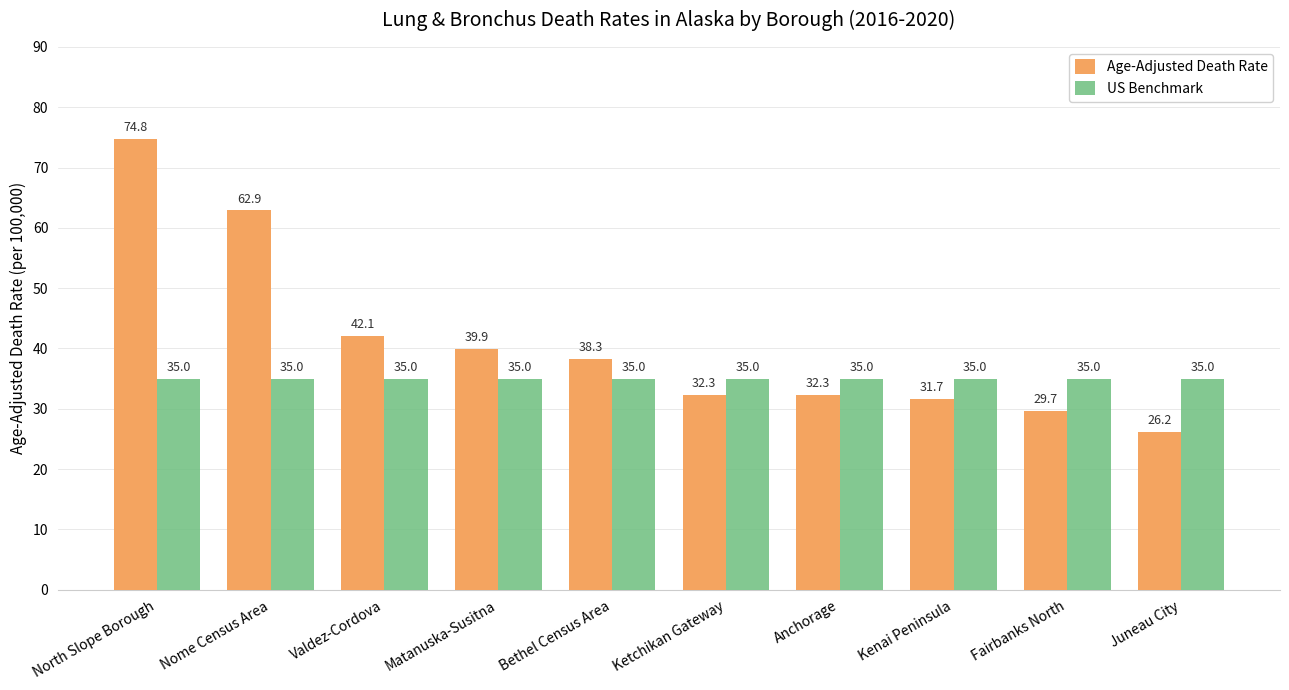

How many groups of bars are there?

10